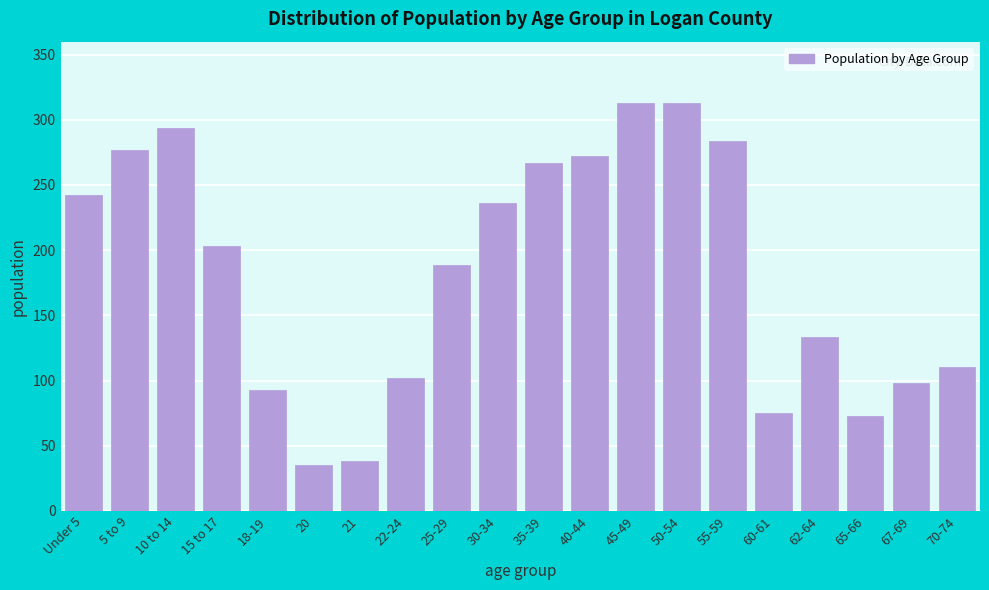

Reading right to left, list all the values displayed in this chart.

110	98	73	133	75	284	313	313	272	267	236	189	102	38	35	93	203	294	277	242